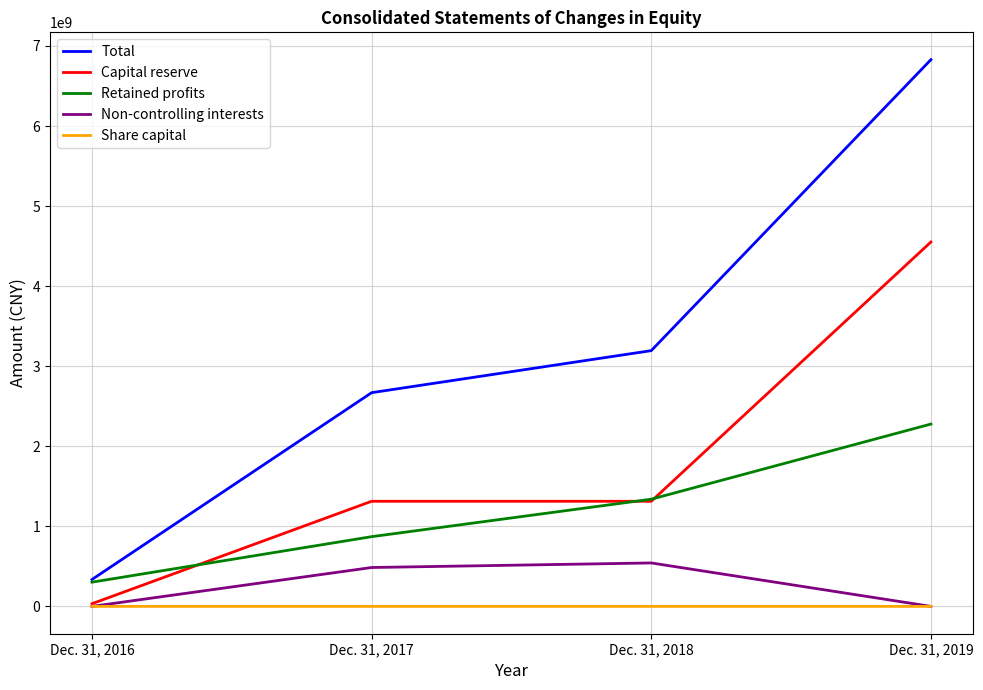

Is this an area chart (filled region under the line)?

No